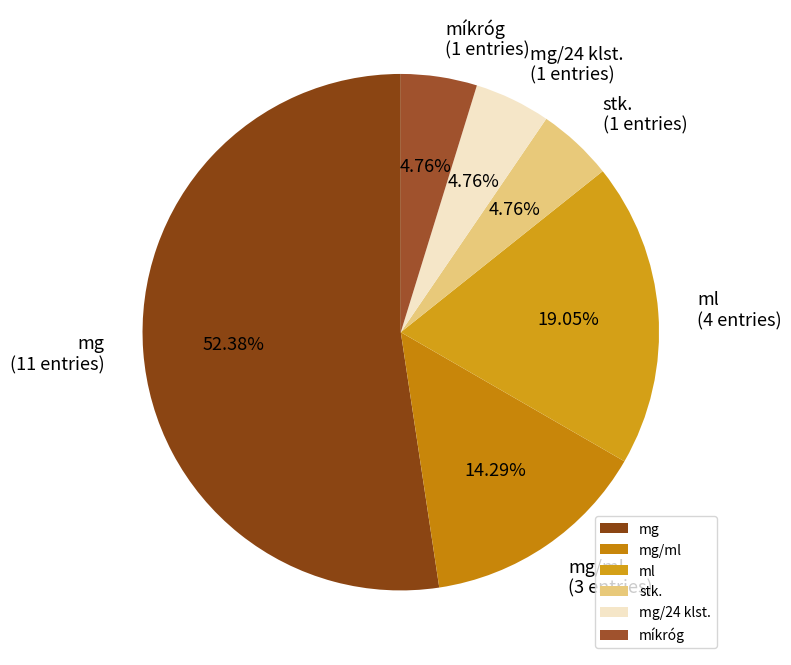

Which has a higher value, míkróg or mg/ml?

mg/ml